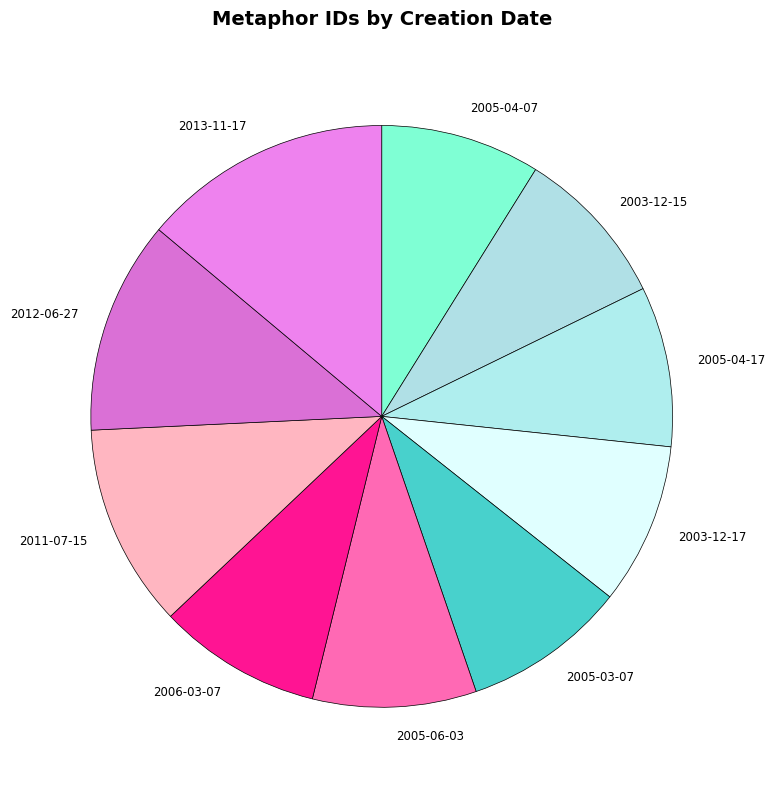

How many segments does this pie chart have?

10